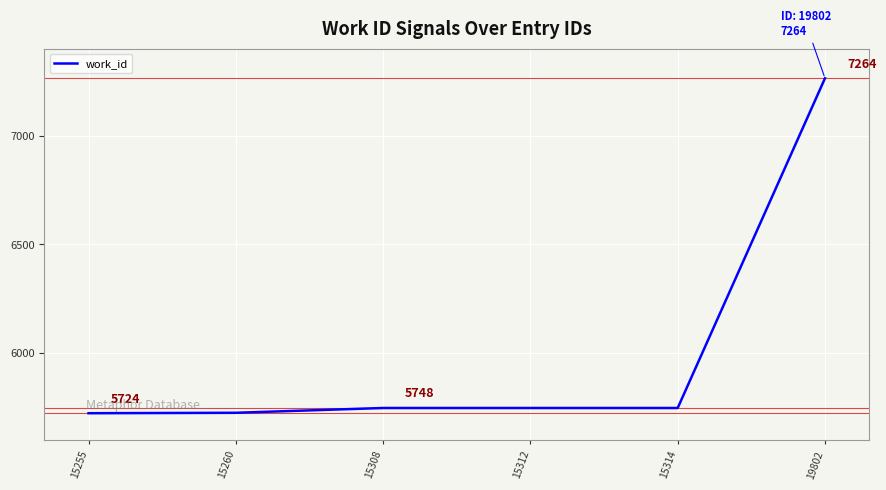

What value does the data have at 15312?

5748